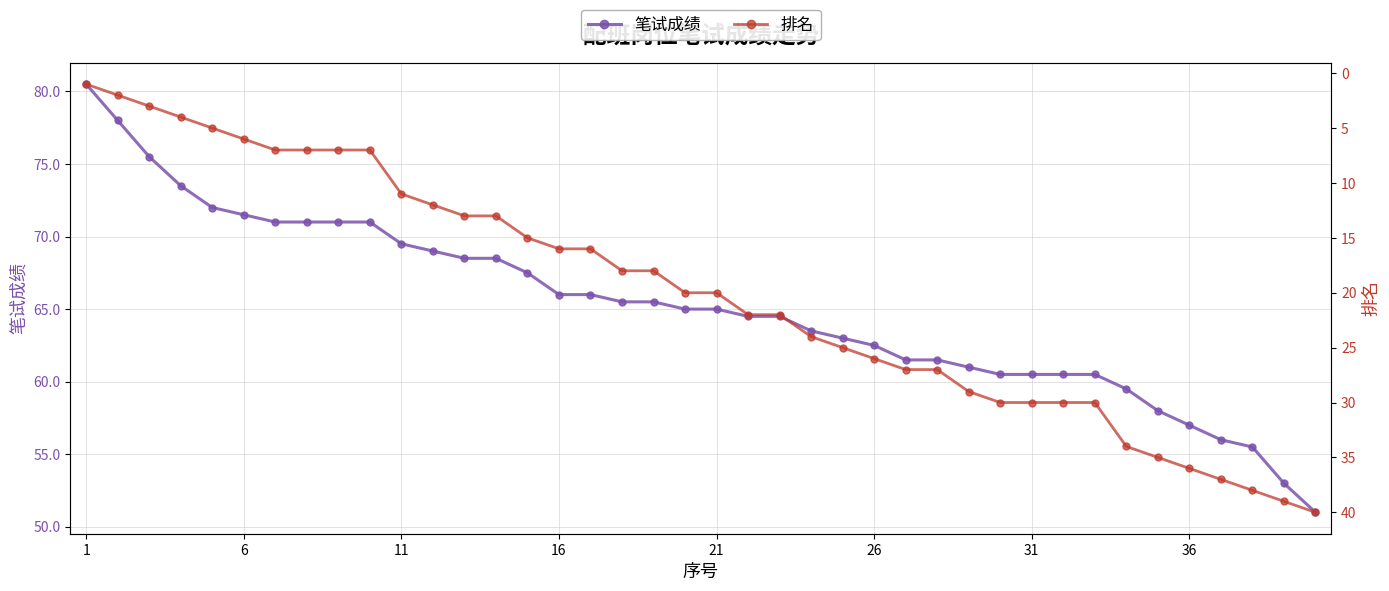

What is the minimum value for 笔试成绩?

51.0